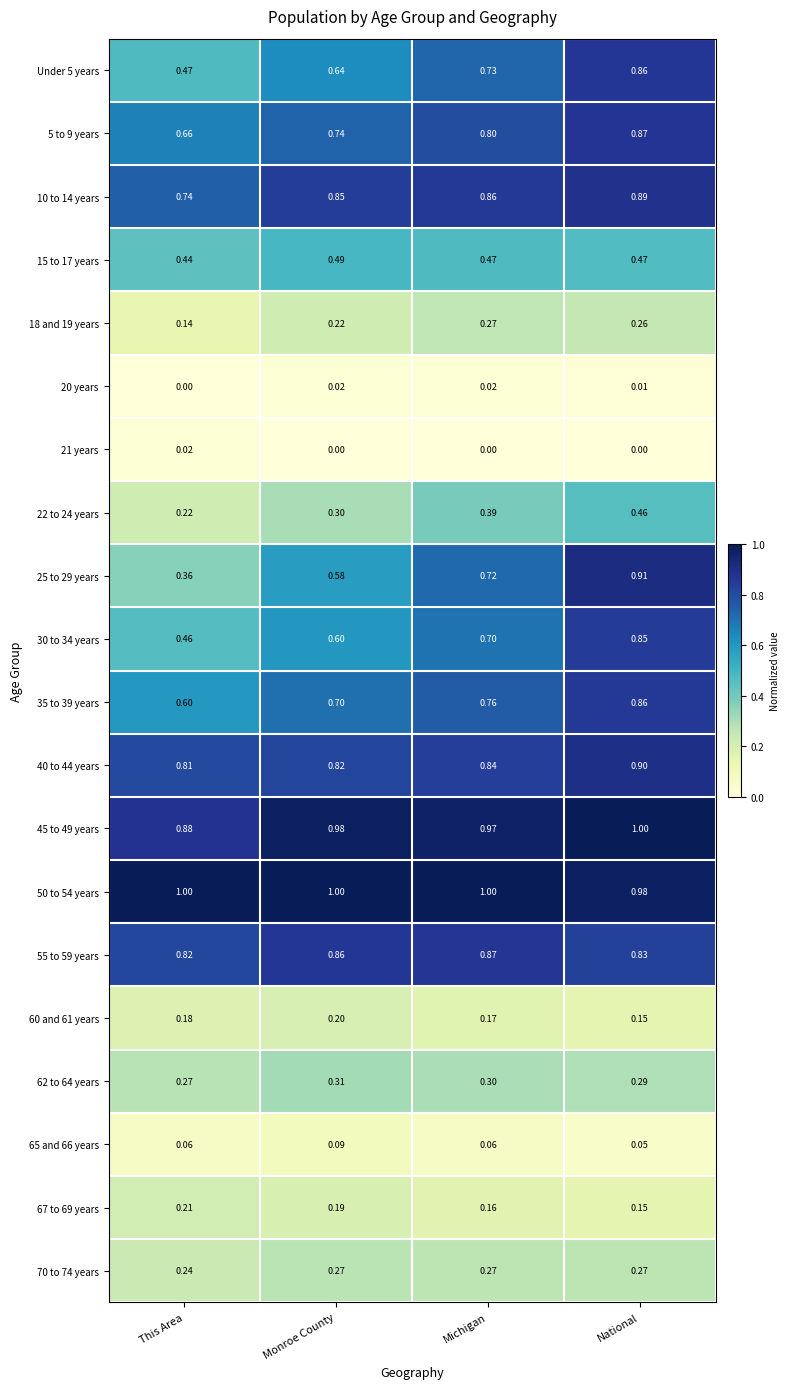

At which category is the sum across all series the highest?

National